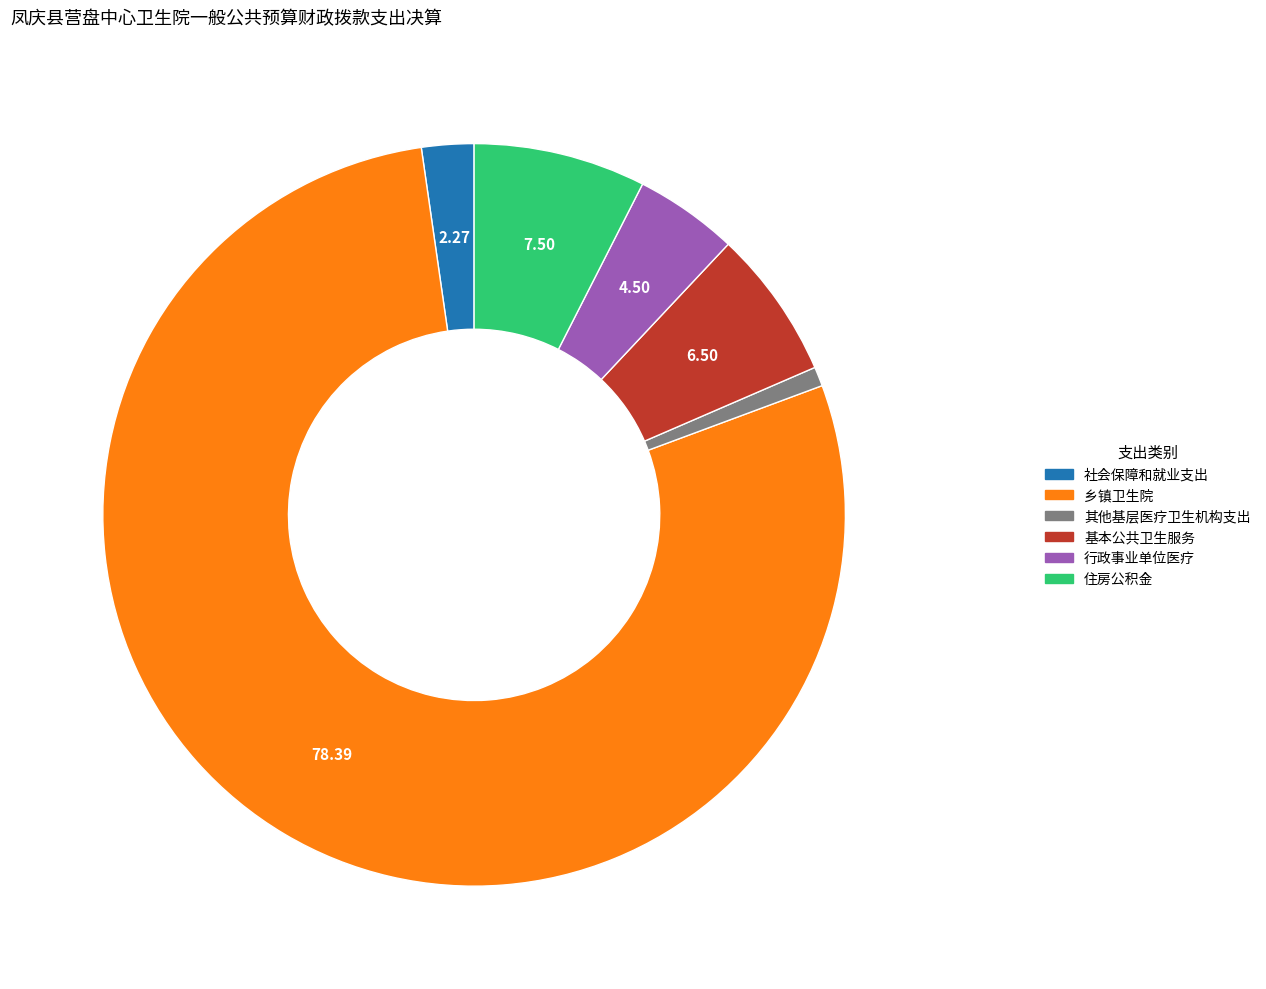

Is it true that 乡镇卫生院 is 78% of the pie?

True